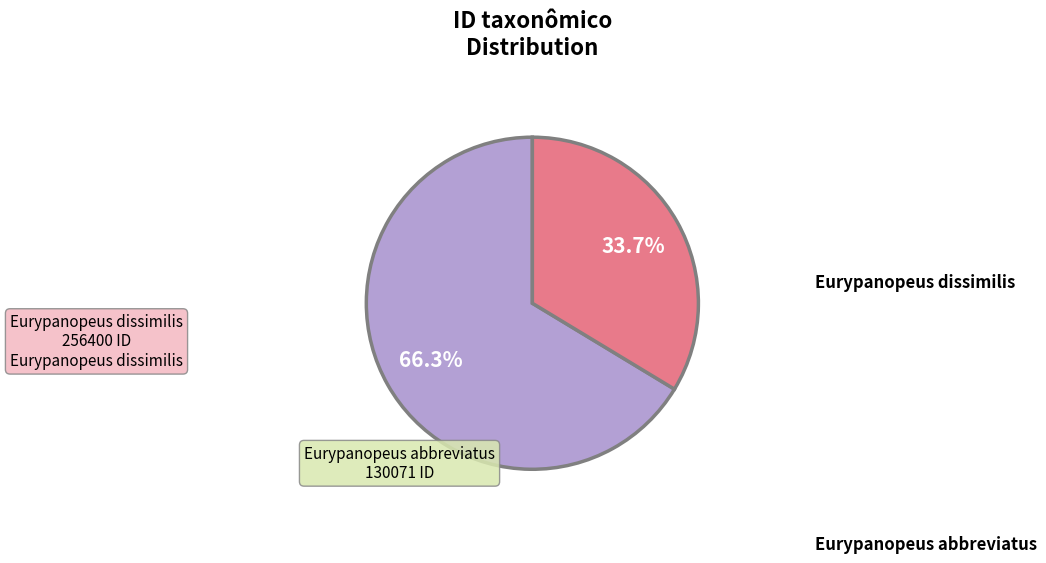

Is there a majority slice in this chart?

Yes